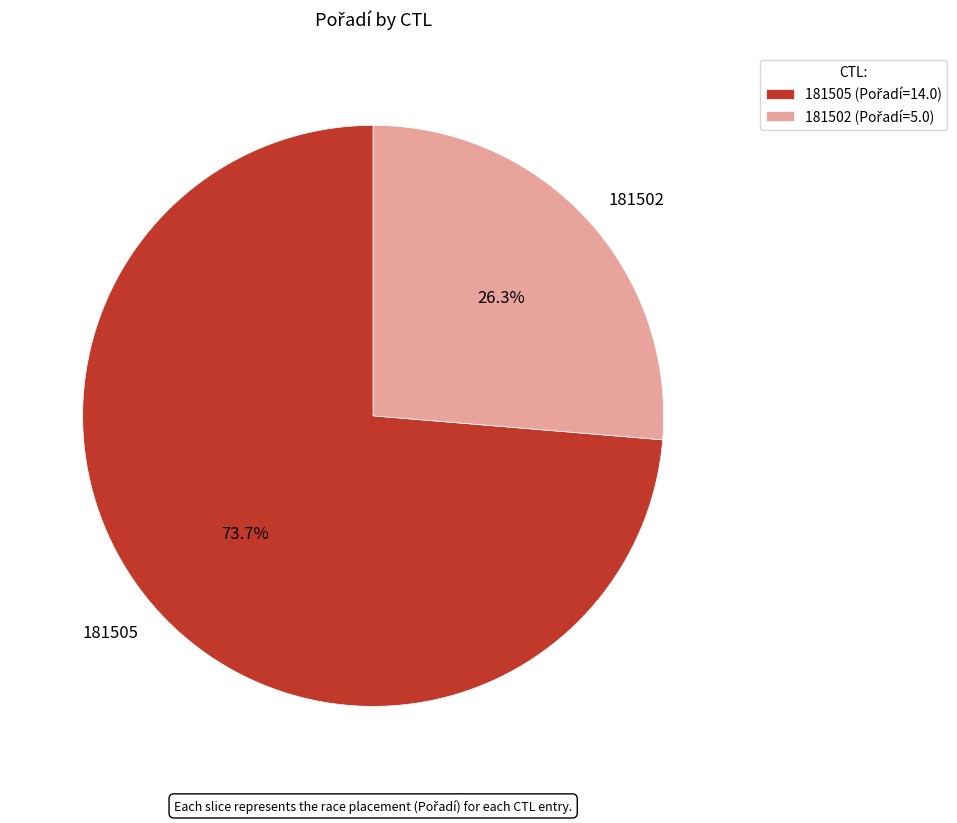

To the nearest percent, what is the combined percentage of 181502 and 181505?

100%